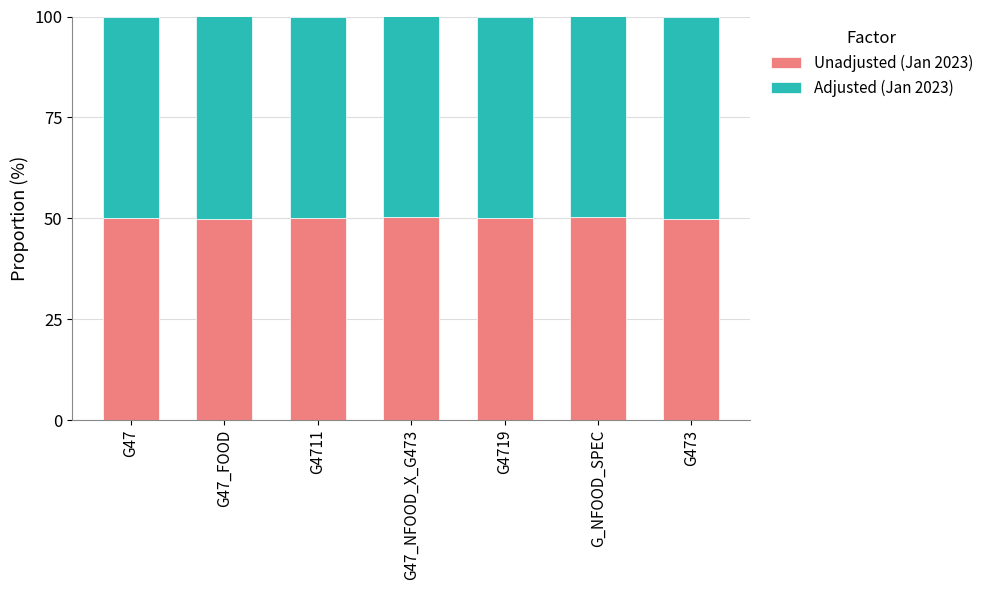

What is the sum of the Unadjusted (Jan 2023) values at G47_FOOD and G47?

100.1